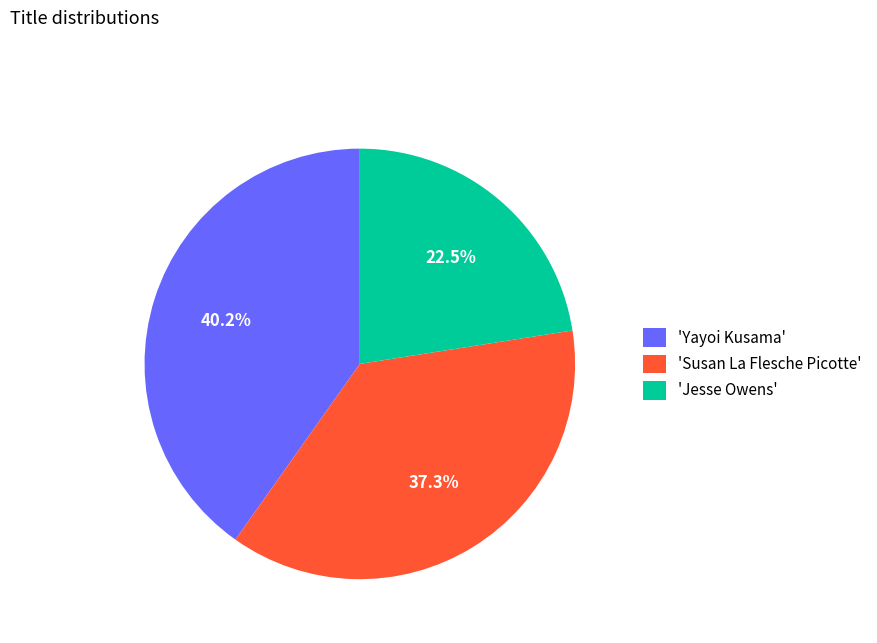

How many segments does this pie chart have?

3